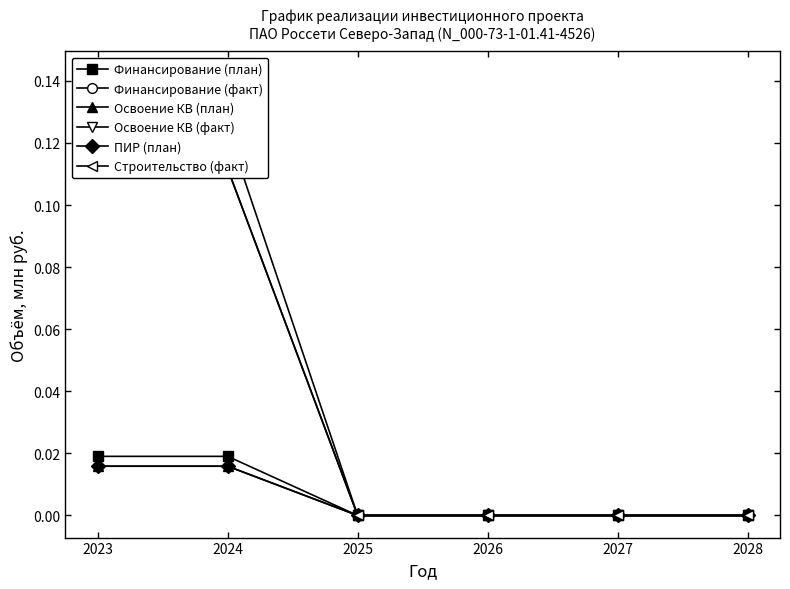

Is this an area chart (filled region under the line)?

No